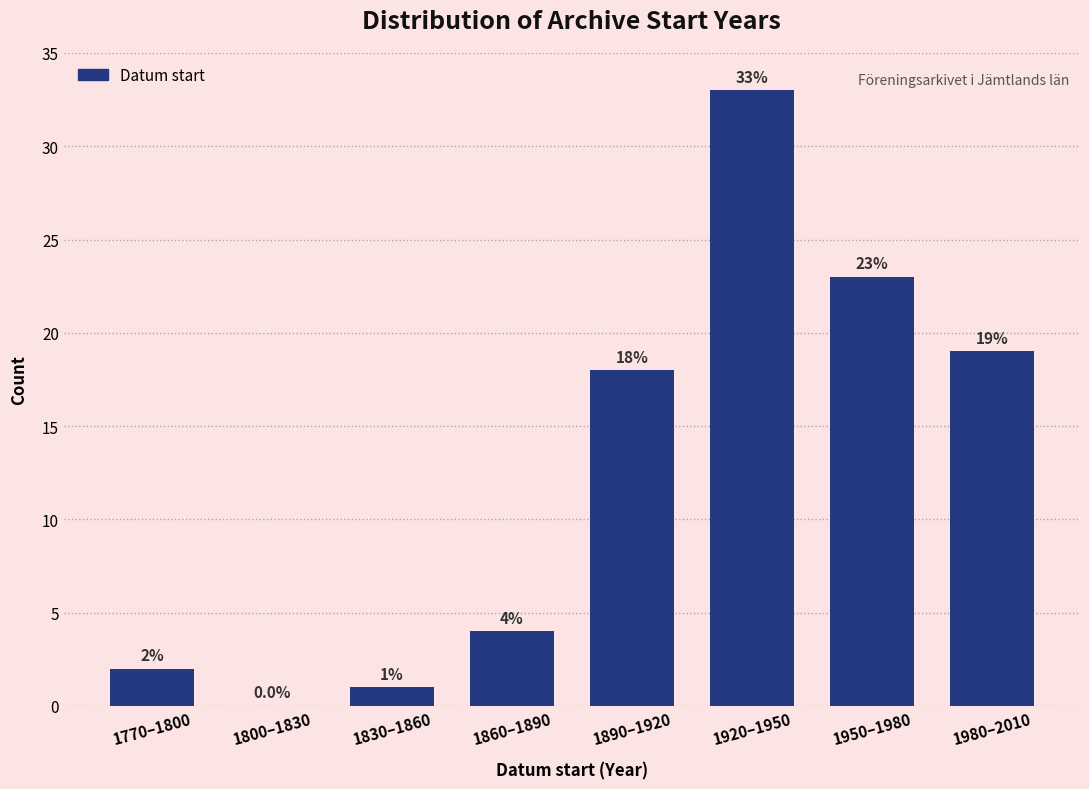

Reading right to left, transcribe all the data shown in this chart.

1980–2010=19	1950–1980=23	1920–1950=33	1890–1920=18	1860–1890=4	1830–1860=1	1800–1830=0	1770–1800=2